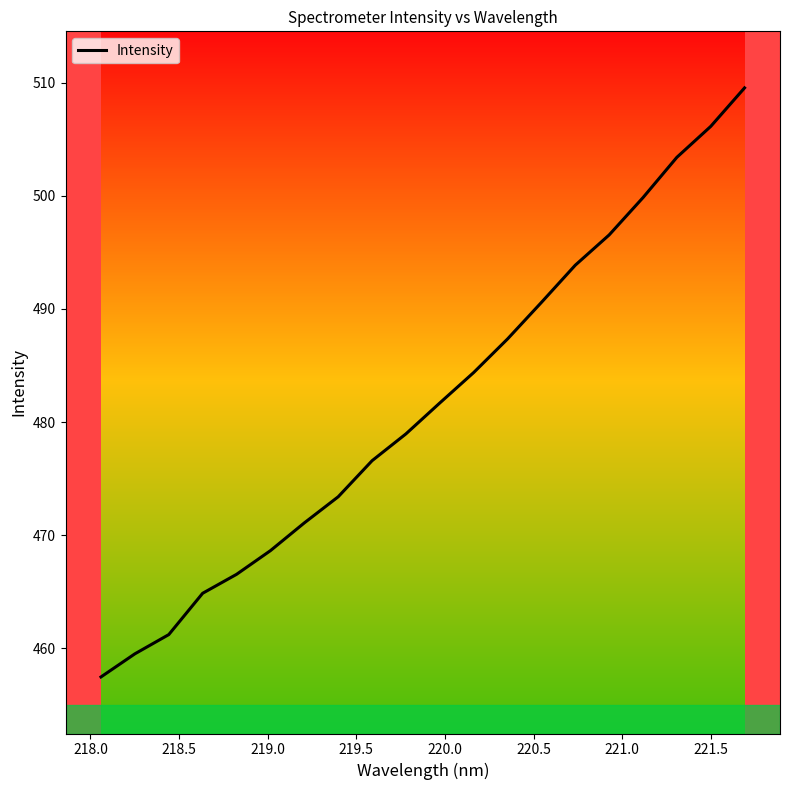

What is the difference between the maximum and minimum values?

52.1